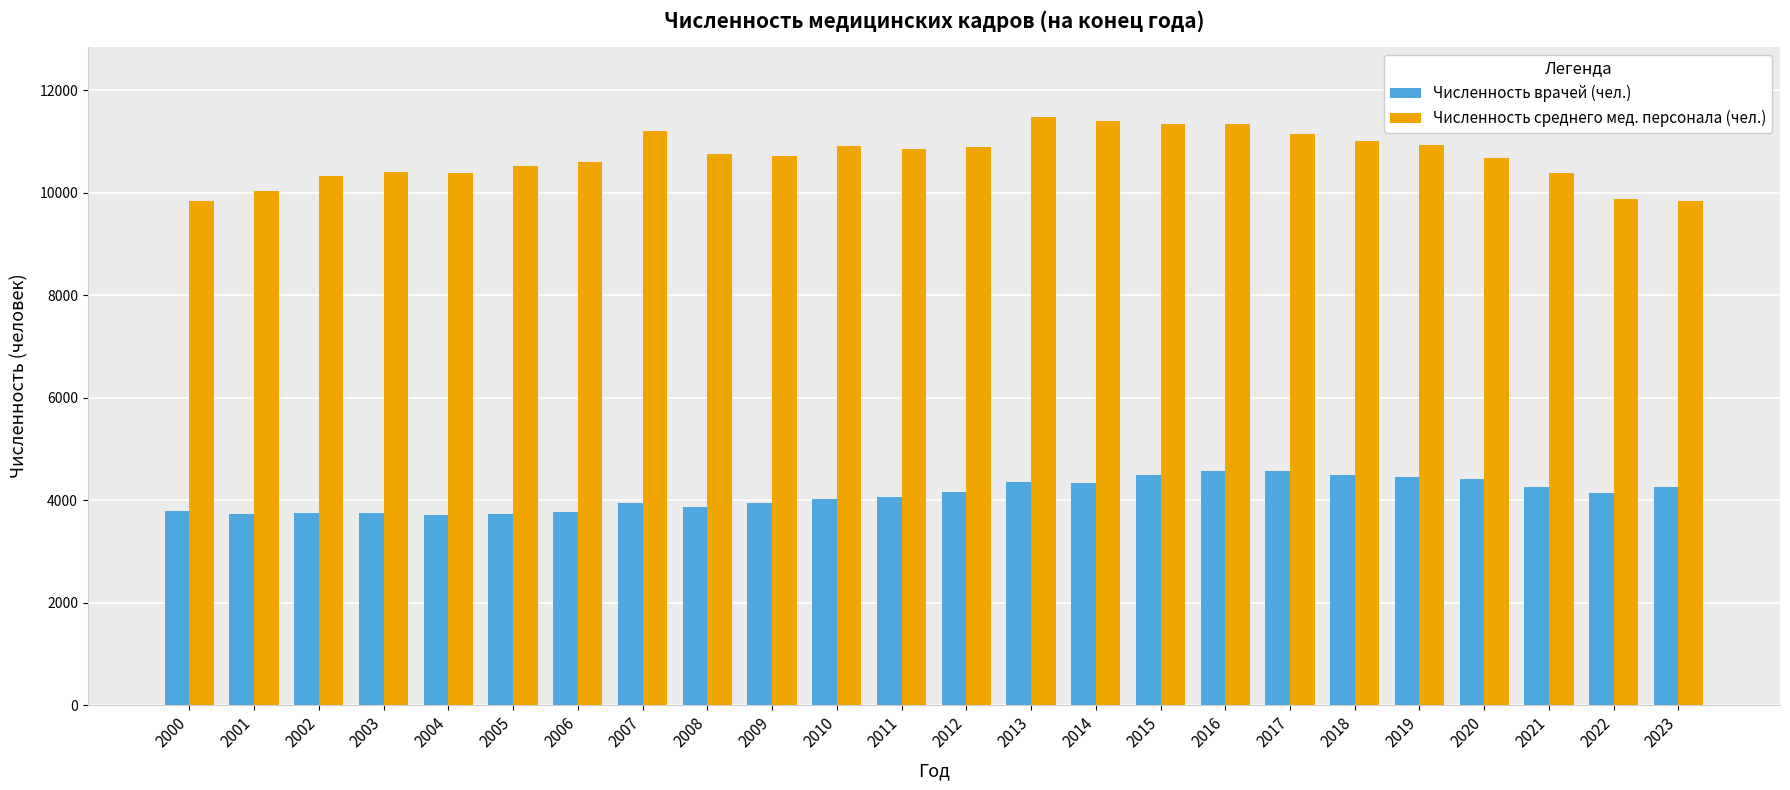

At how many categories does at least one series exceed 9011?

24